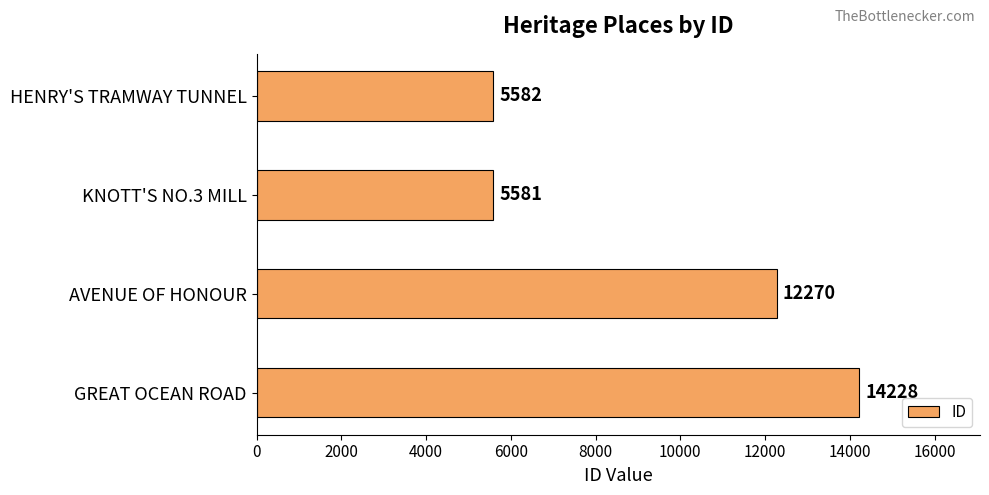

Are the bars grouped side by side (vs. stacked)?

No